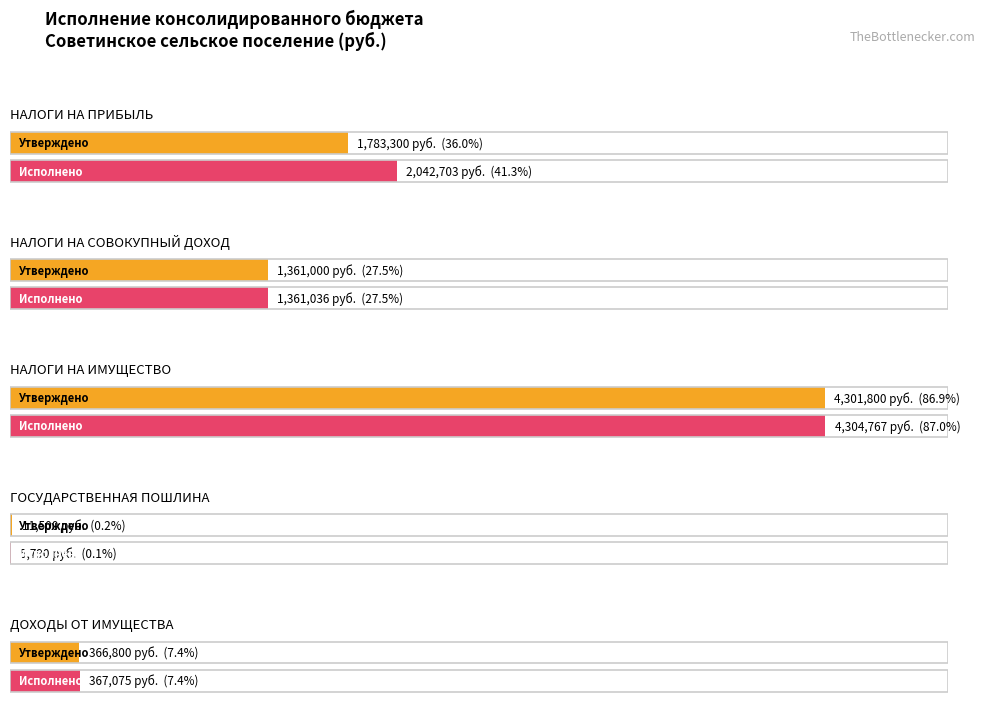

Which series has the largest range (max minus min)?

Исполнено (бюджет сельских поселений)